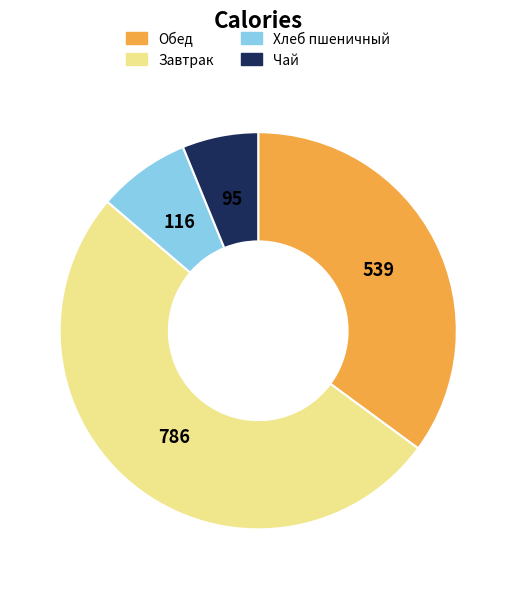

Is it true that Хлеб пшеничный is 8% of the pie?

True